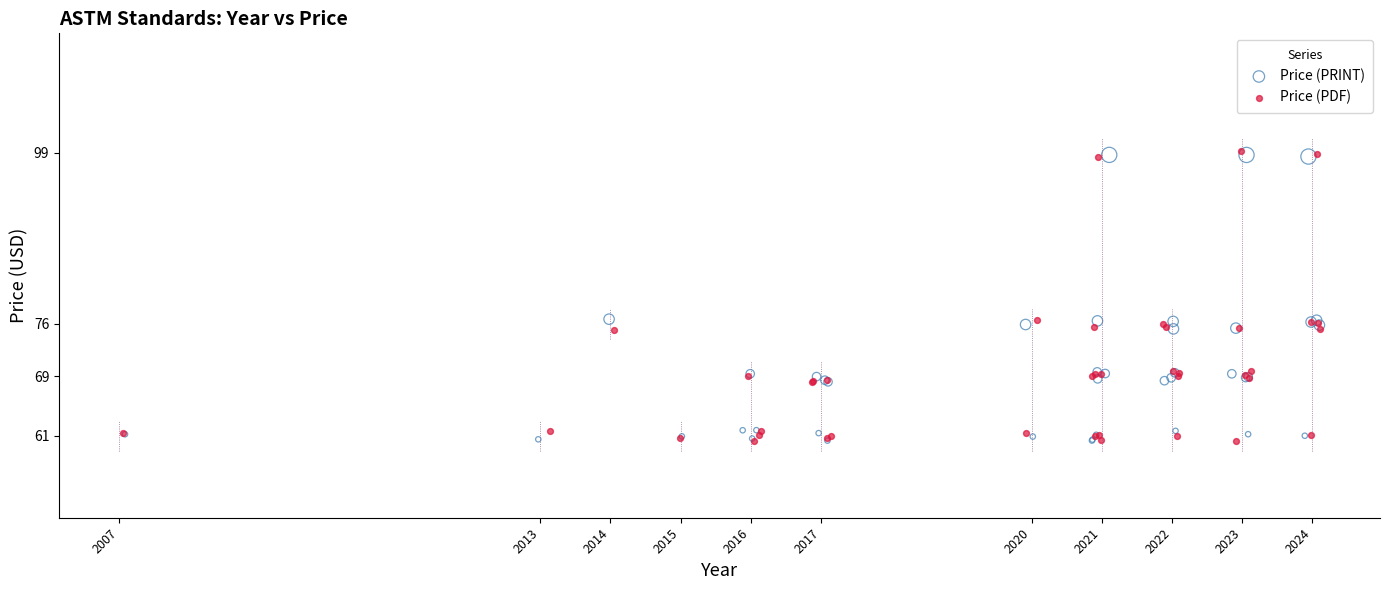

What are all the series names shown in the legend?

Price (PRINT), Price (PDF)